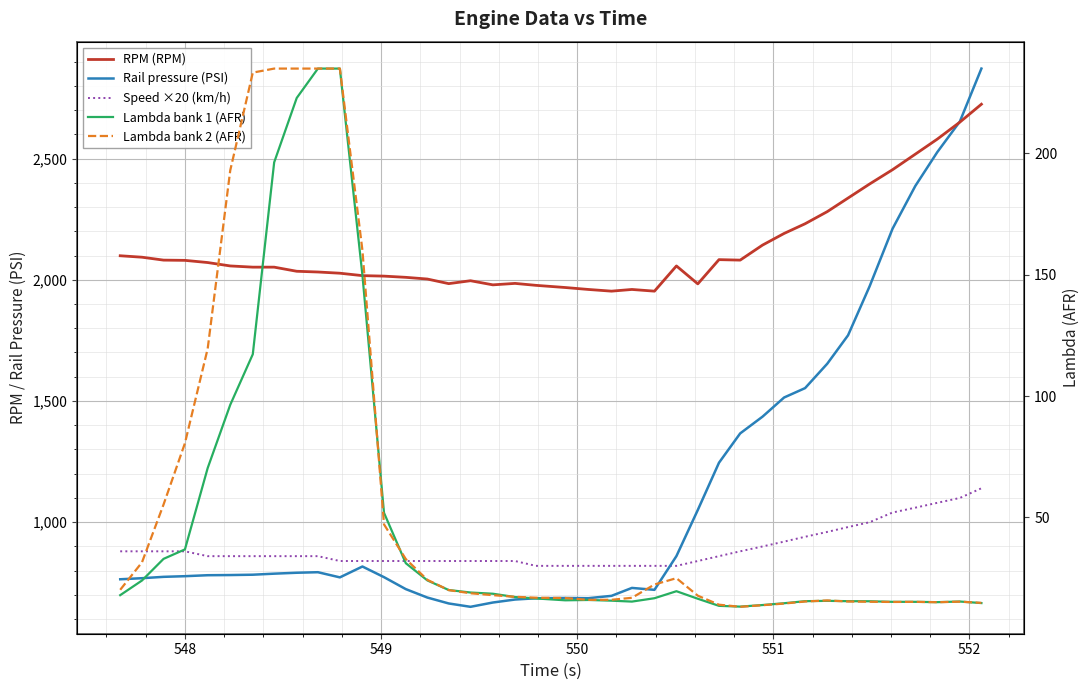

What is the maximum value shown in the chart?

2871.0